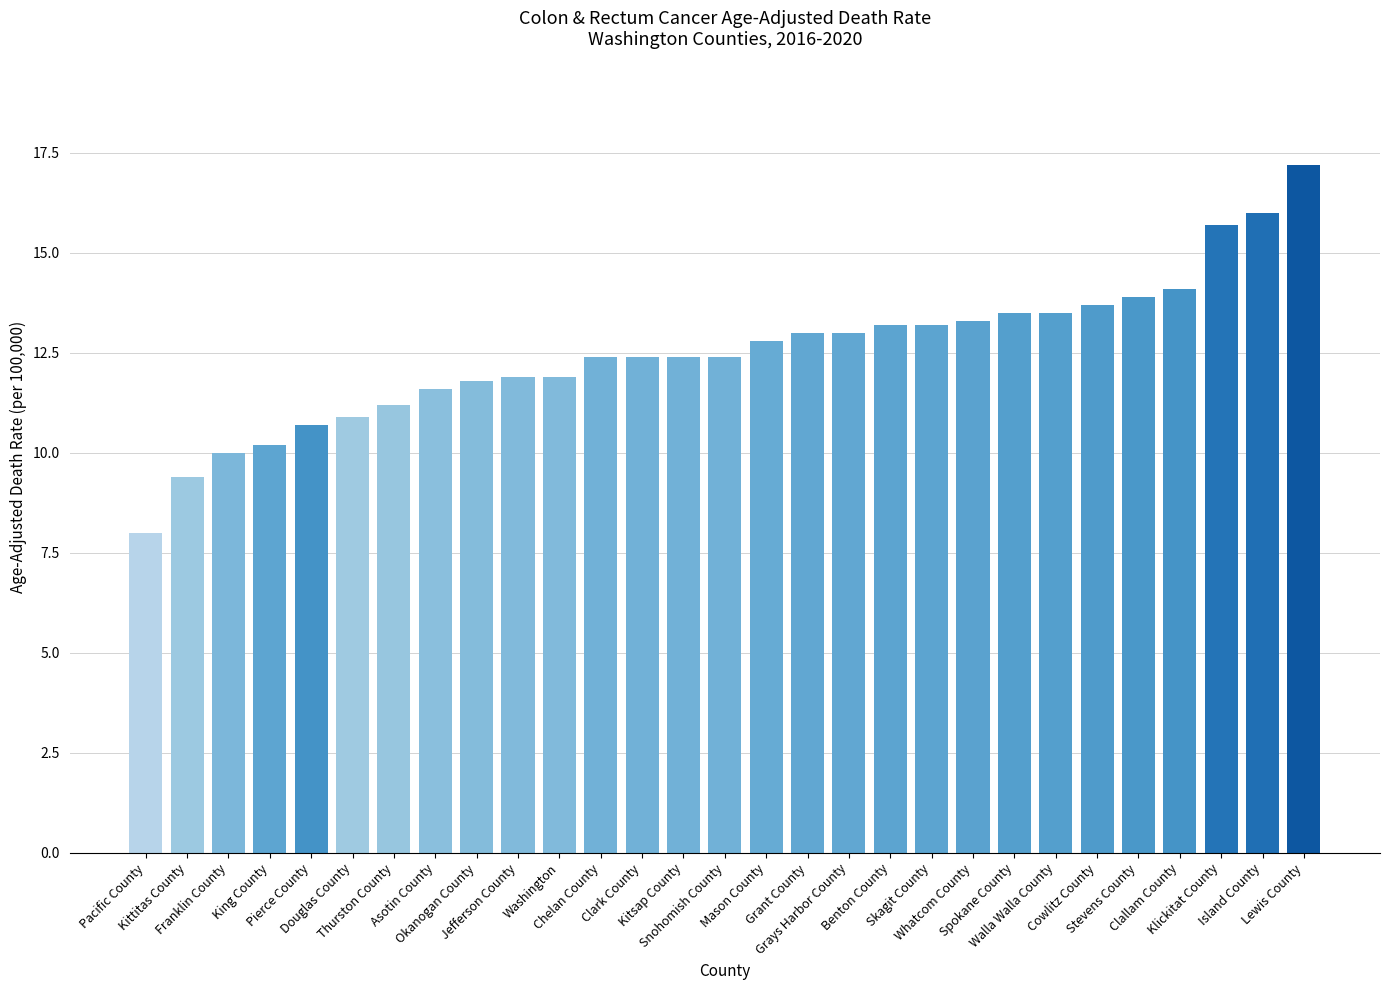

Read the value at Skagit County.

13.2